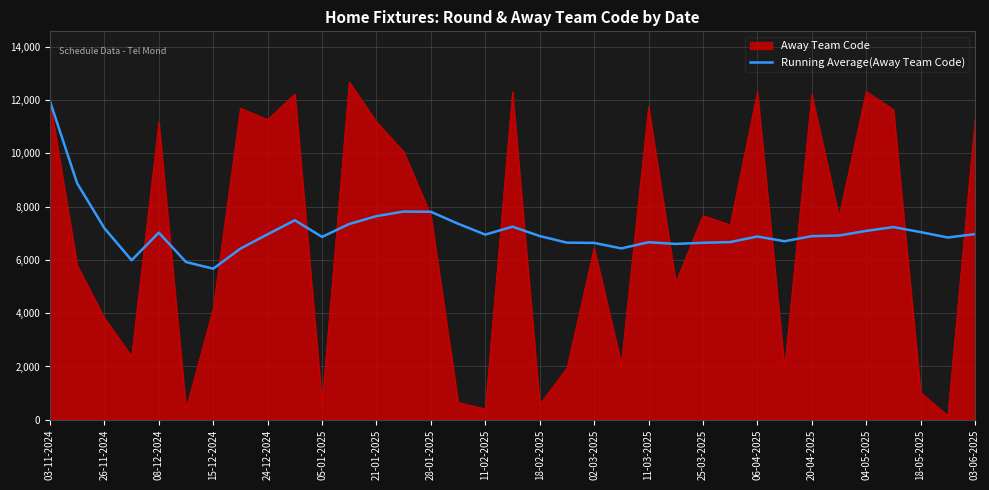

What is the maximum value shown in the chart?

12676.0